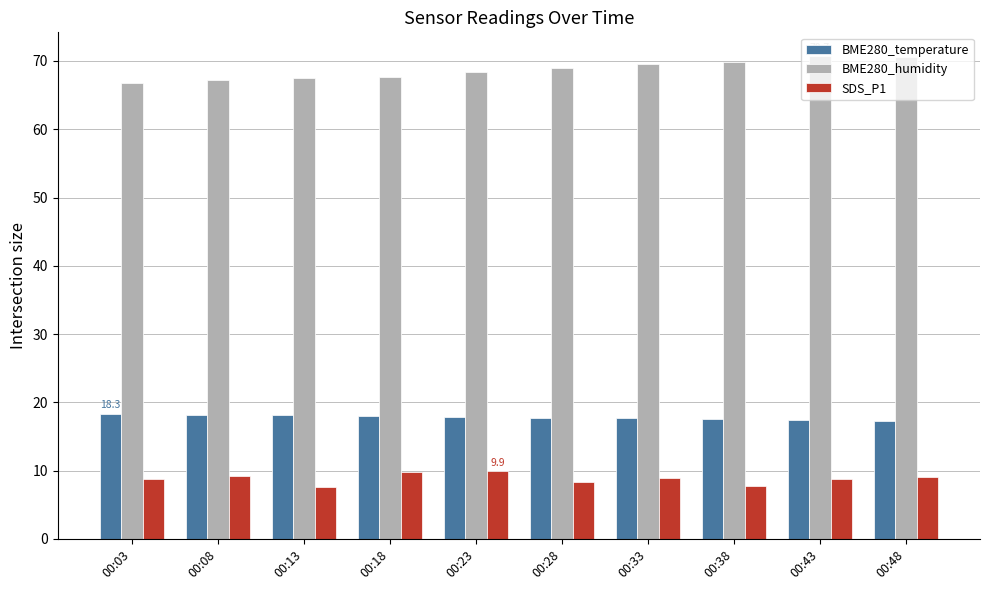

What is the value of the BME280_temperature bar at the 5th from the left?

17.9